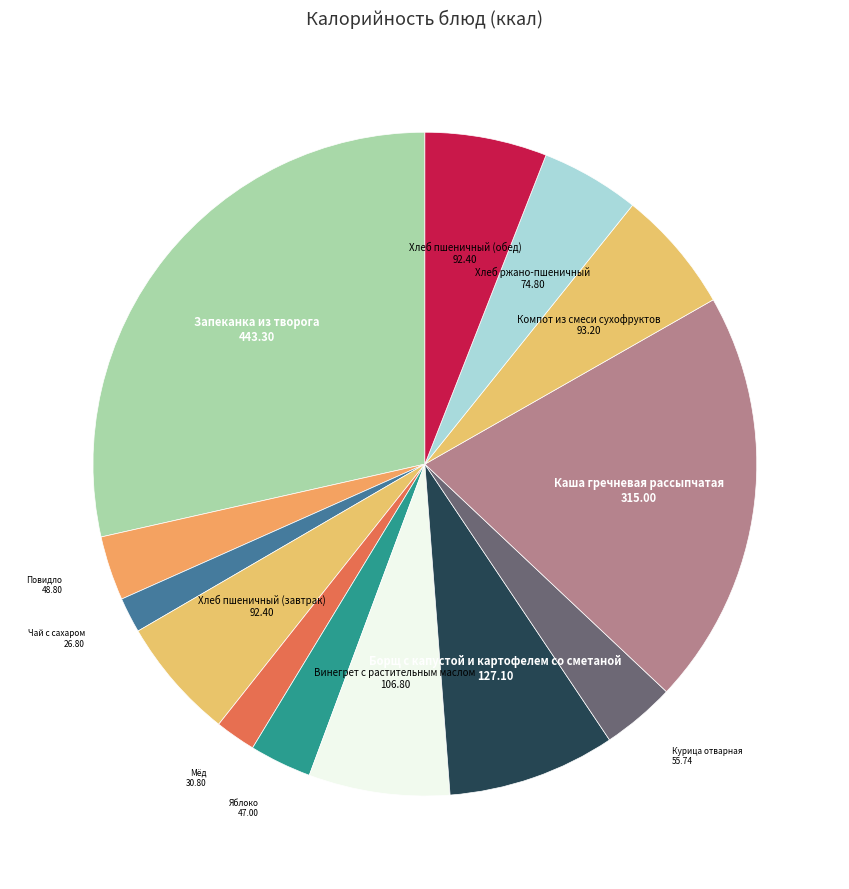

To the nearest percent, what is the average slice percentage?

8%